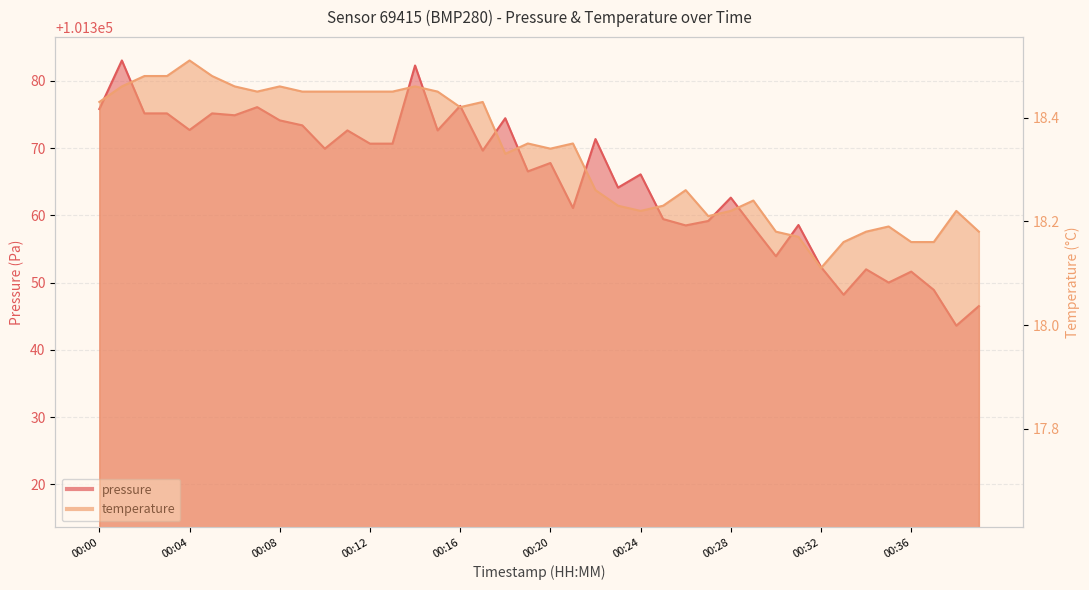

How many lines are shown in the chart?

2